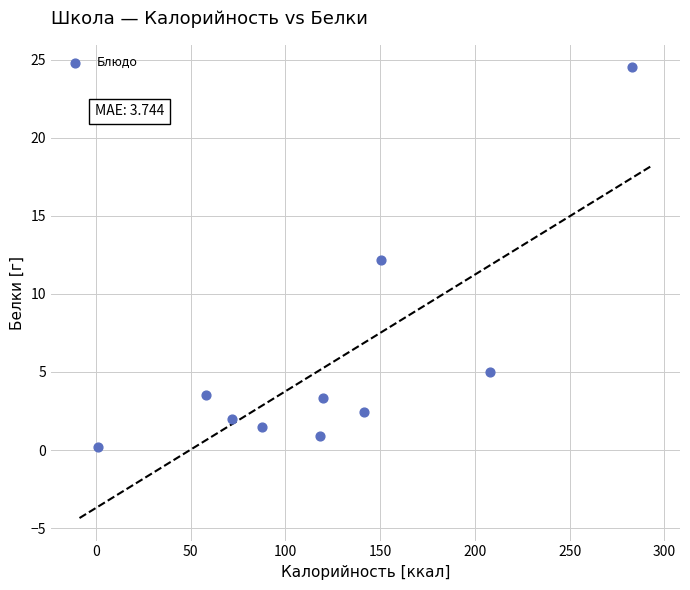

What is the range of X values (max minus min)?

281.8